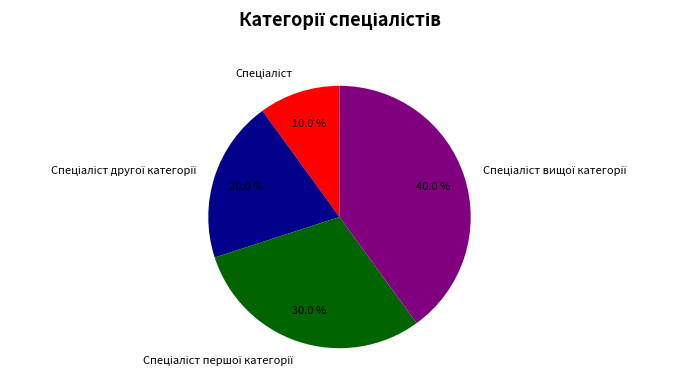

Is there any slice that represents more than half of the pie?

No